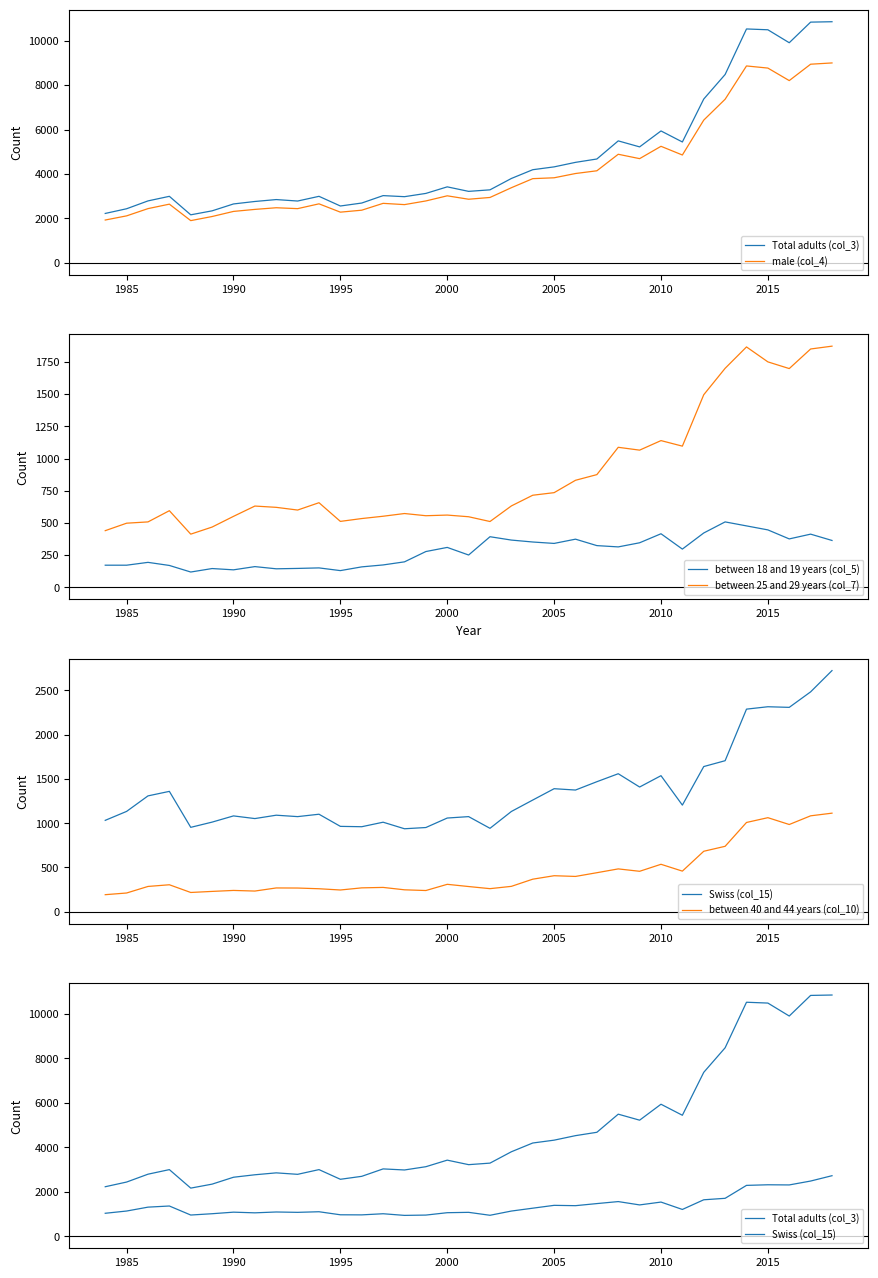

True or false: between 25 and 29 years (col_7) and between 18 and 19 years (col_5) intersect in this chart.

False